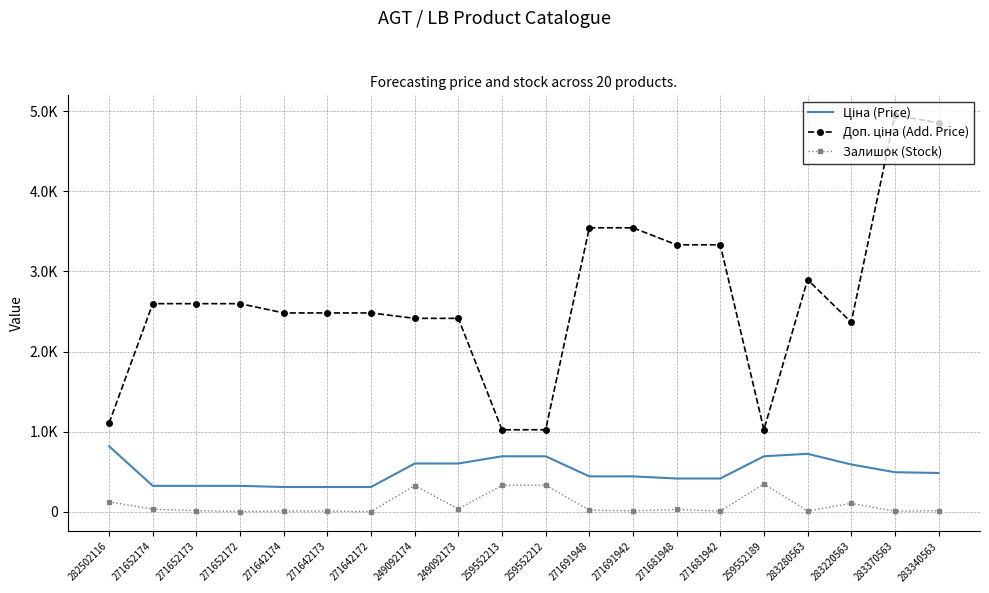

List the series in order of their overall mean, lowest first.

Залишок (Stock), Ціна (Price), Доп. ціна (Add. Price)